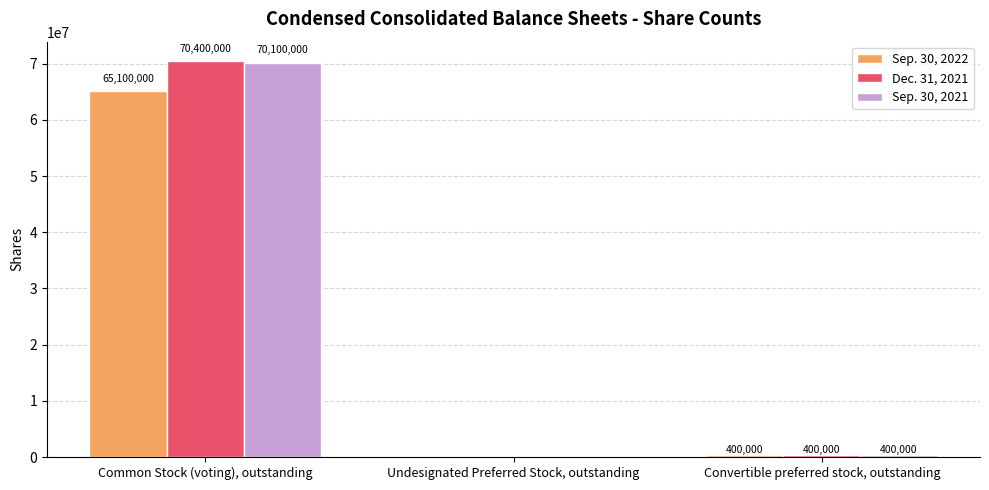

Reading left to right, list all the values displayed in this chart.

Sep. 30, 2022: 65100000	0	400000
Dec. 31, 2021: 70400000	0	400000
Sep. 30, 2021: 70100000	0	400000